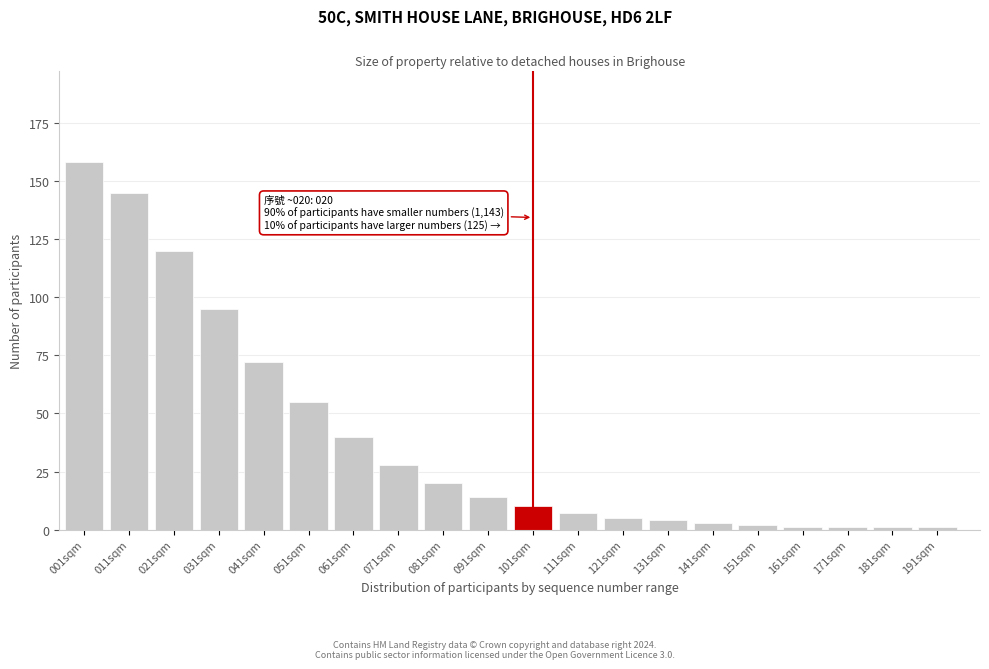

Reading right to left, extract all data points from this chart.

191sqm=1	181sqm=1	171sqm=1	161sqm=1	151sqm=2	141sqm=3	131sqm=4	121sqm=5	111sqm=7	101sqm=10	091sqm=14	081sqm=20	071sqm=28	061sqm=40	051sqm=55	041sqm=72	031sqm=95	021sqm=120	011sqm=145	001sqm=158